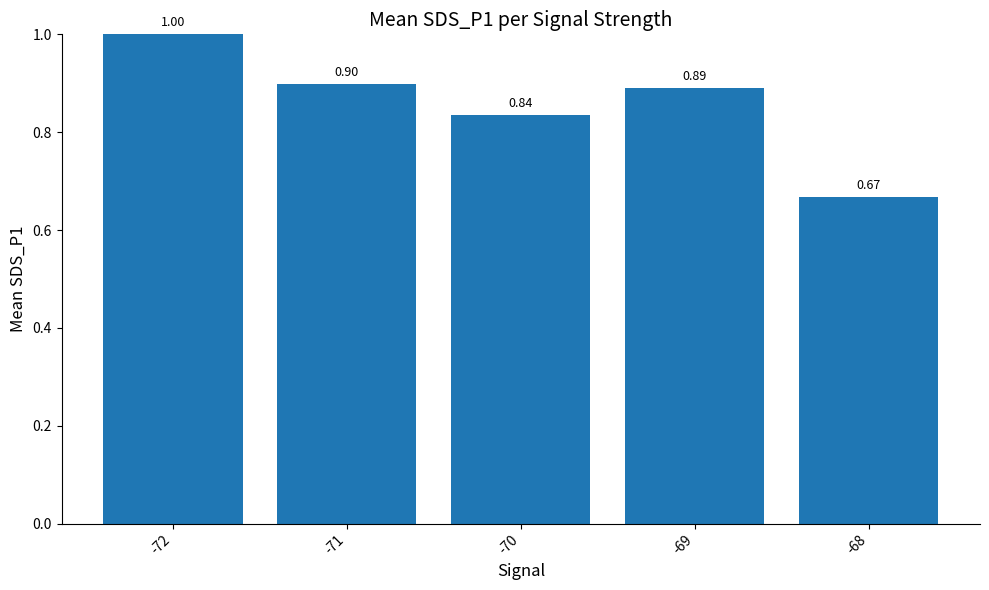

List the labels in order of value, largest first.

-72, -71, -69, -70, -68